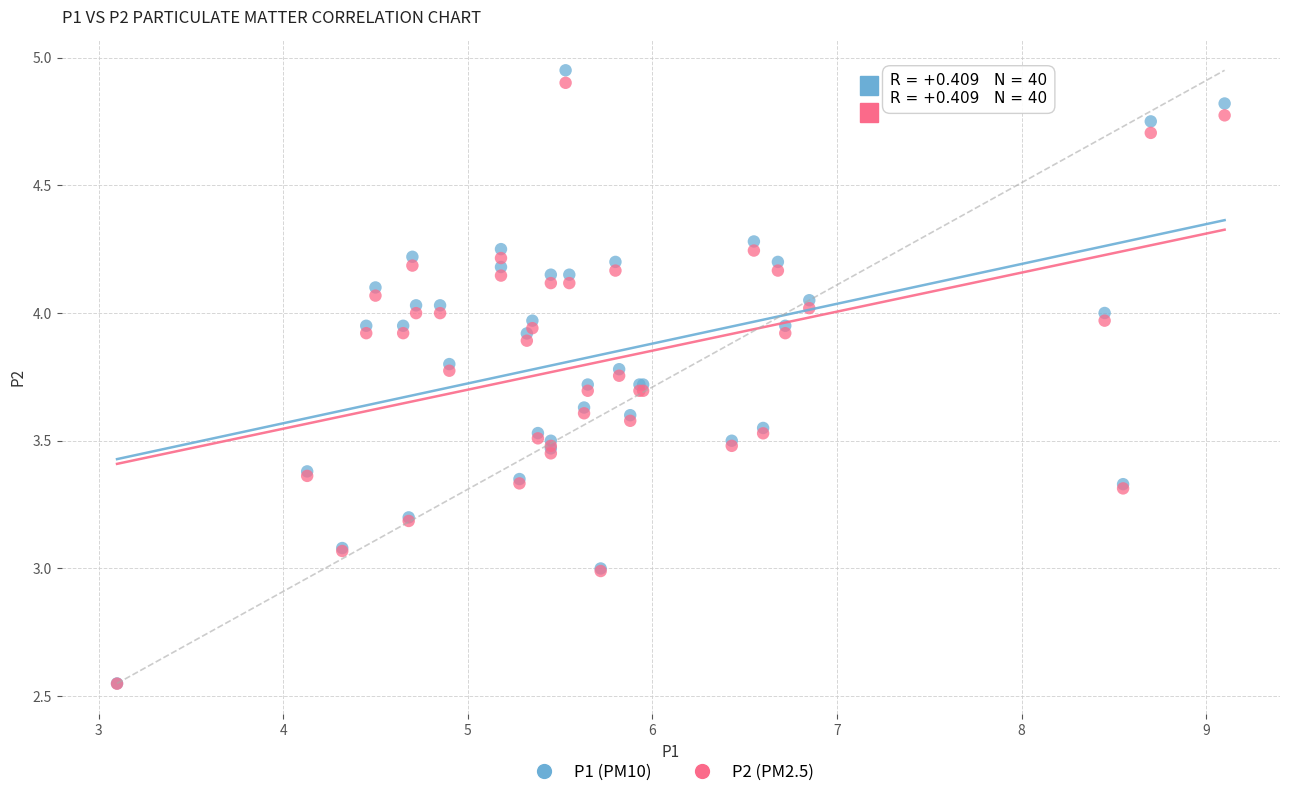

Which series has the widest spread of Y values?

P1 (PM10)